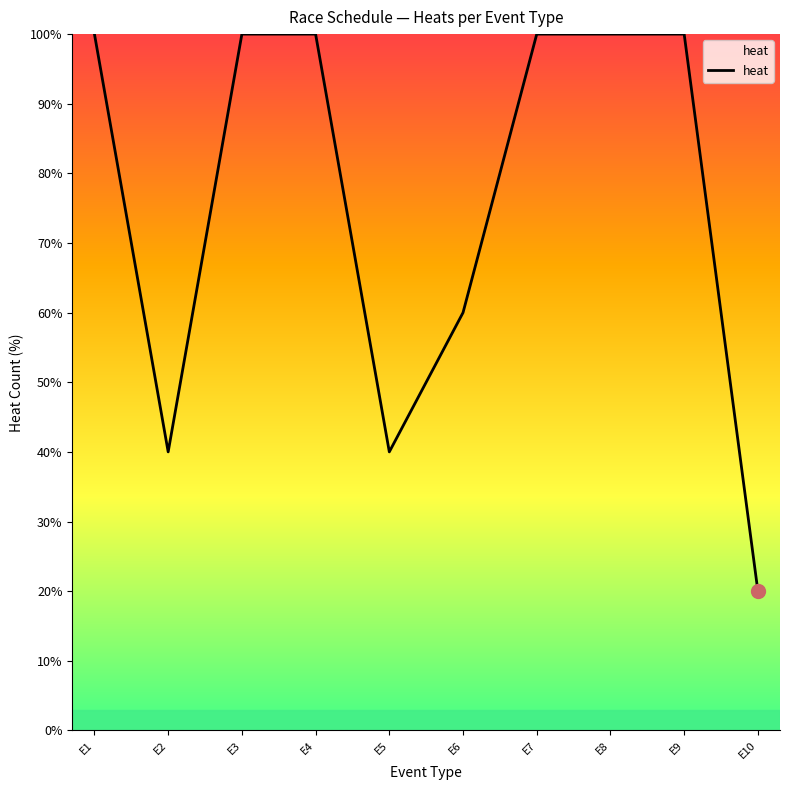

What is the approximate value at E4, to the nearest 5?

100